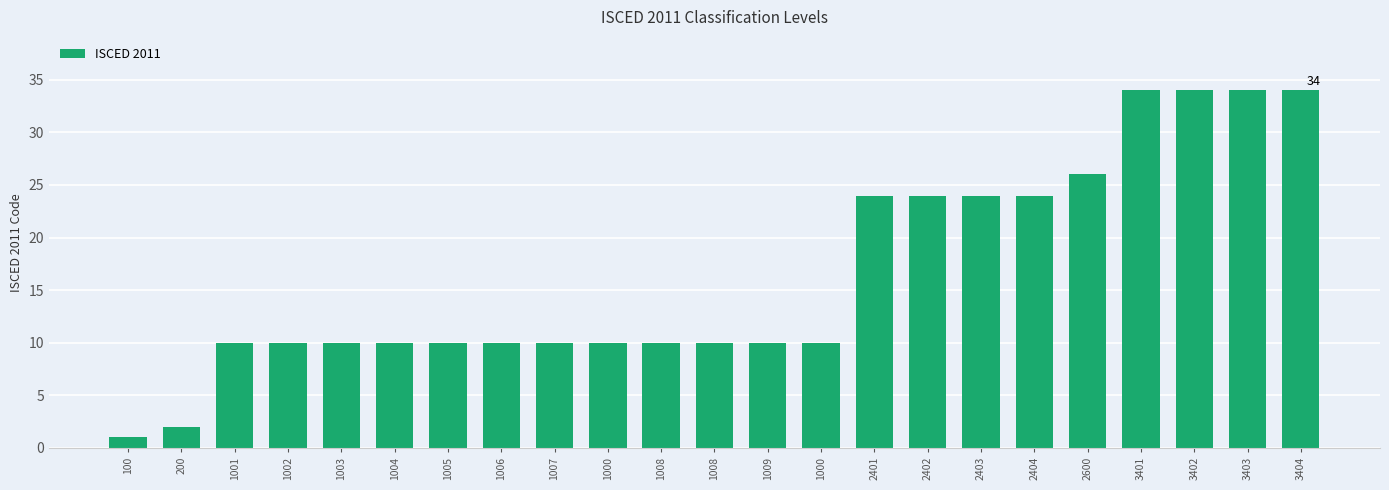

How many bars are there in total?

23